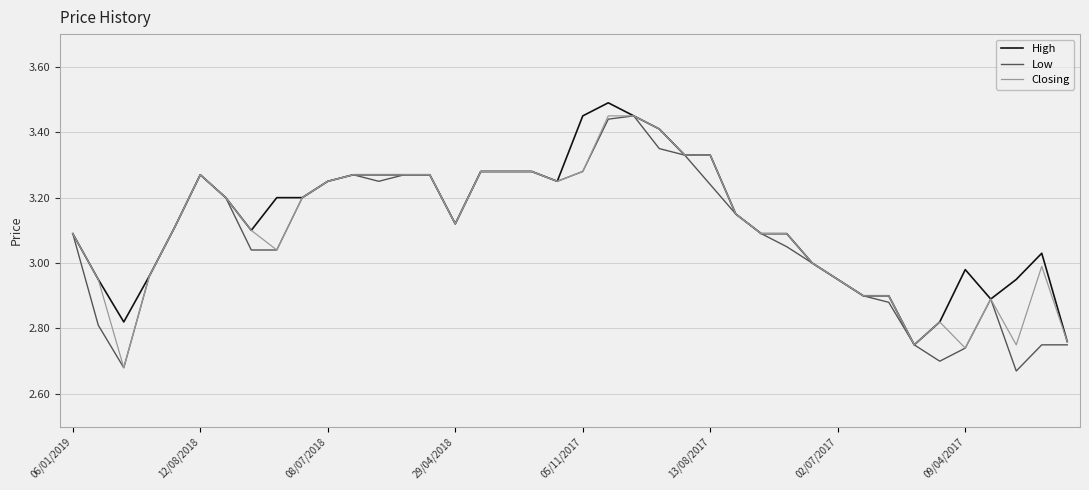

Does the chart have visible grid lines?

Yes